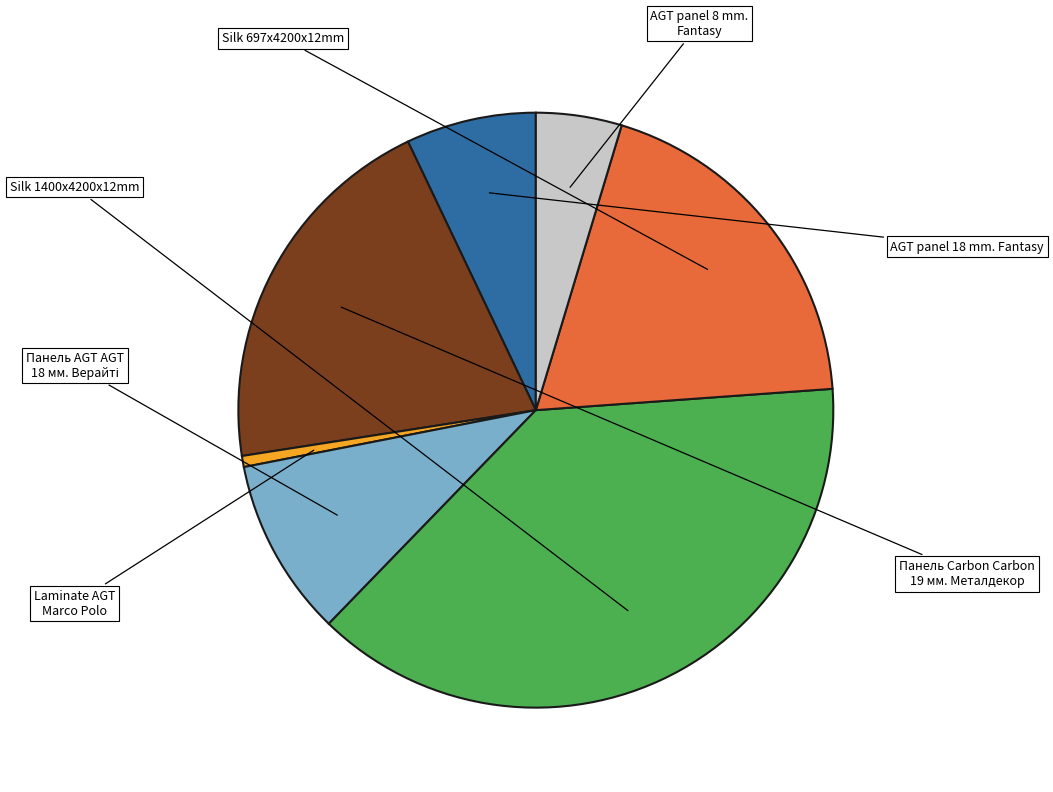

Does any single category account for the majority?

No